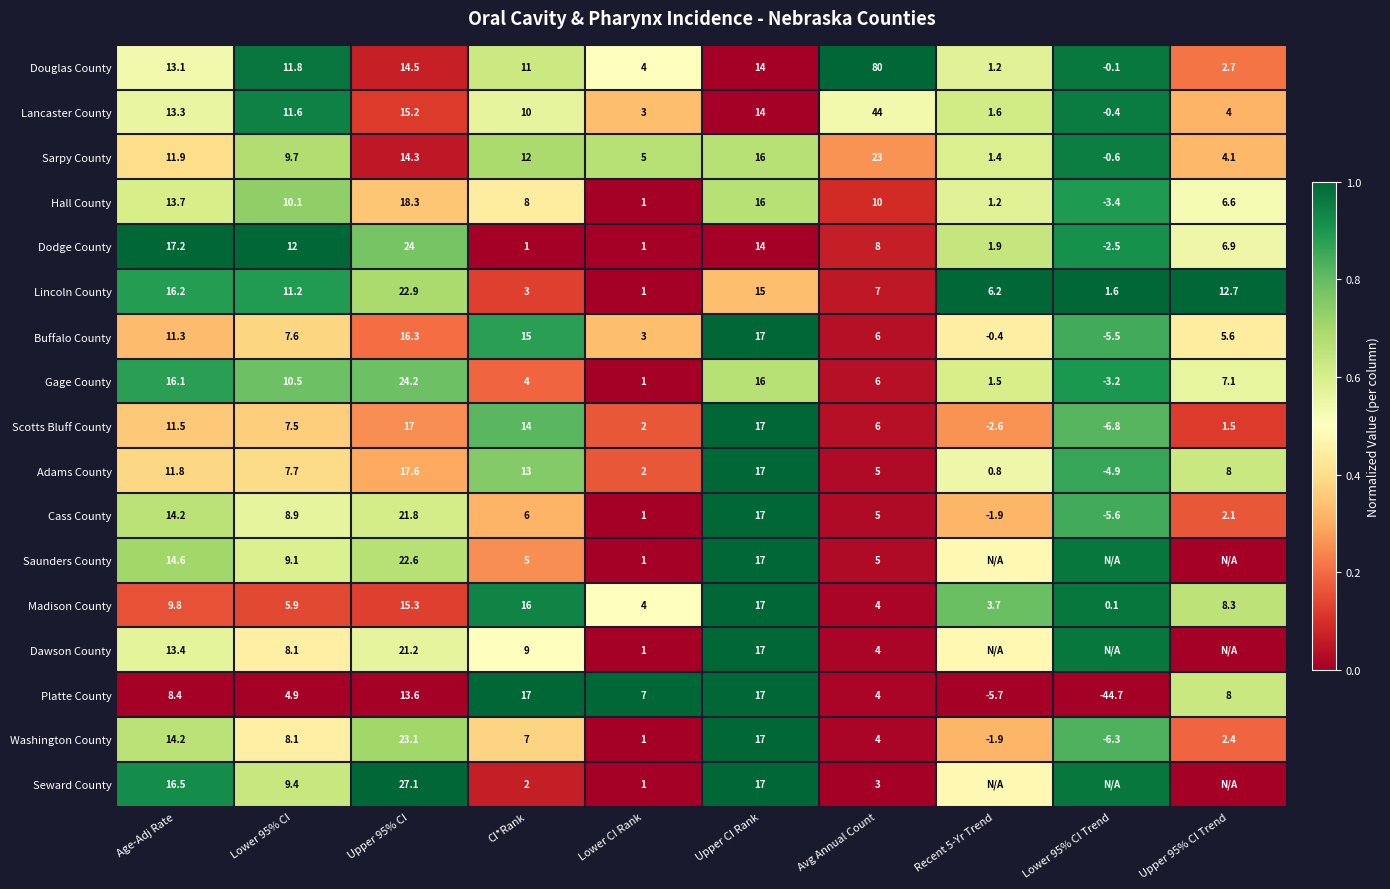

At which label is Adams County closest to 6?

Avg Annual Count